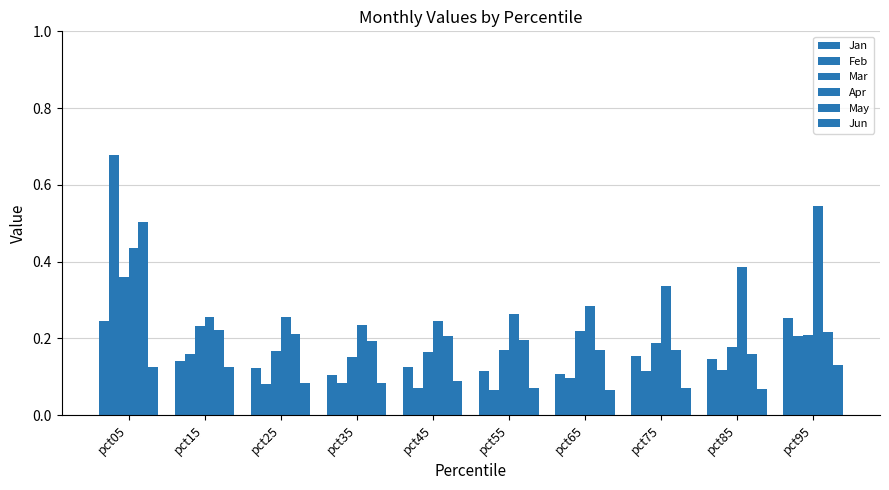

Reading left to right, extract all data points from this chart.

Jan: 0.2	0.1	0.1	0.1	0.1	0.1	0.1	0.2	0.1	0.3
Feb: 0.7	0.2	0.1	0.1	0.1	0.1	0.1	0.1	0.1	0.2
Mar: 0.4	0.2	0.2	0.2	0.2	0.2	0.2	0.2	0.2	0.2
Apr: 0.4	0.3	0.3	0.2	0.2	0.3	0.3	0.3	0.4	0.5
May: 0.5	0.2	0.2	0.2	0.2	0.2	0.2	0.2	0.2	0.2
Jun: 0.1	0.1	0.1	0.1	0.1	0.1	0.1	0.1	0.1	0.1